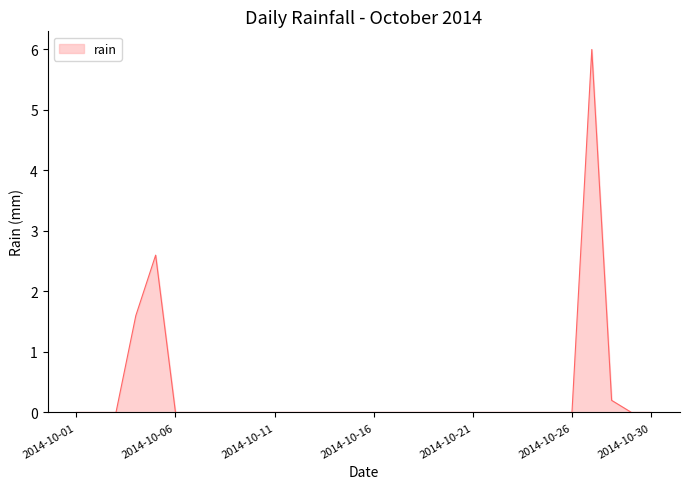

What is the greatest value displayed?

6.0